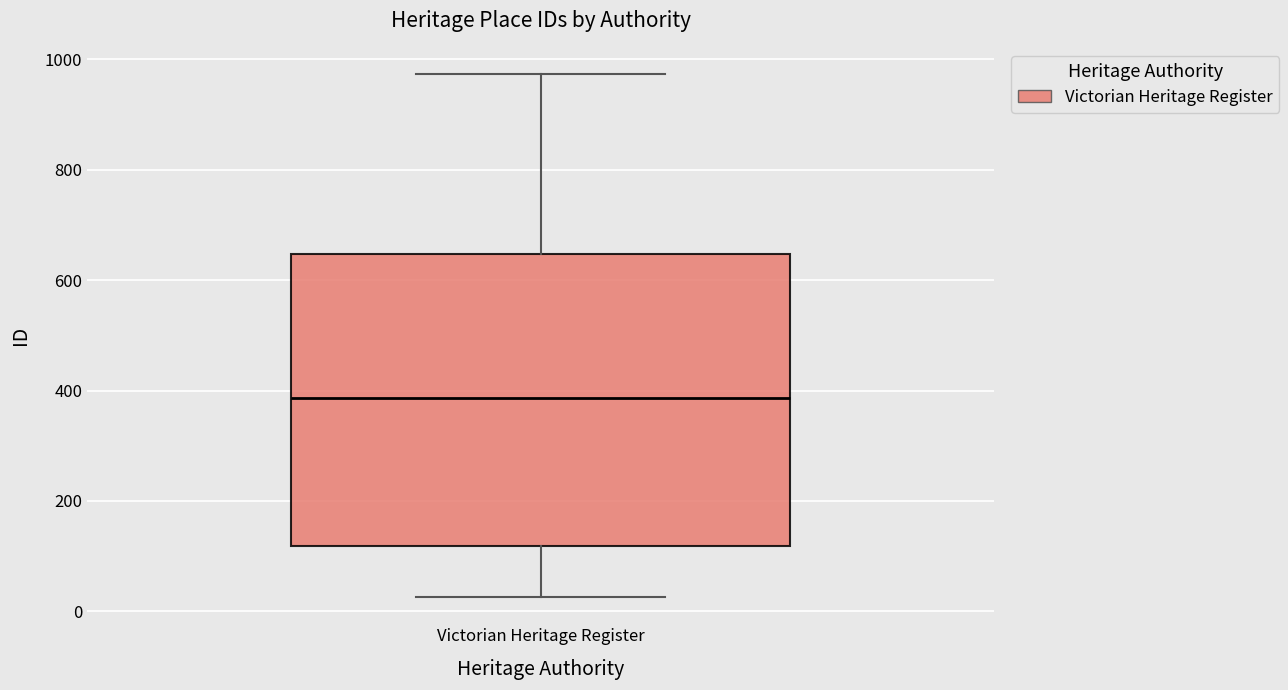

Where does the median line of the box for Victorian Heritage Register sit on the y-axis? The values are not printed on the chart, so give them approximately, as read against the axis.

380